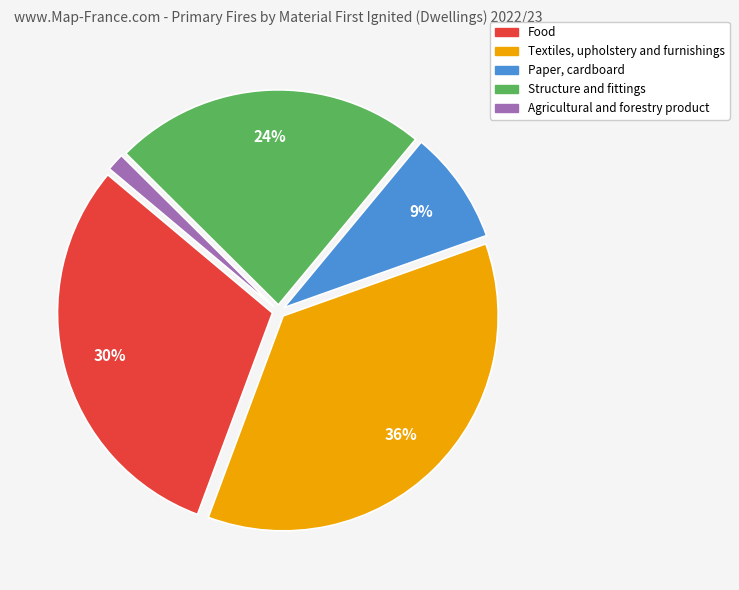

To the nearest percent, what percentage of the pie is Structure and fittings?

24%